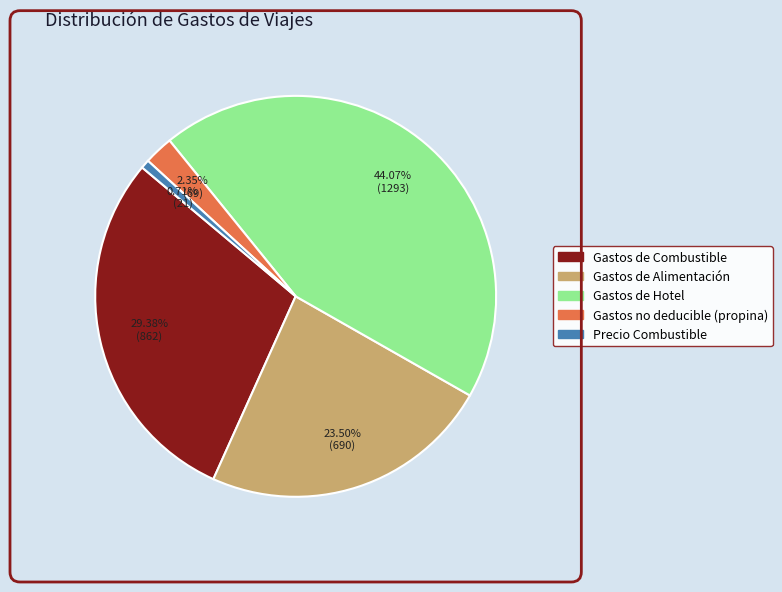

What is the largest slice in the pie chart?

Gastos de Hotel